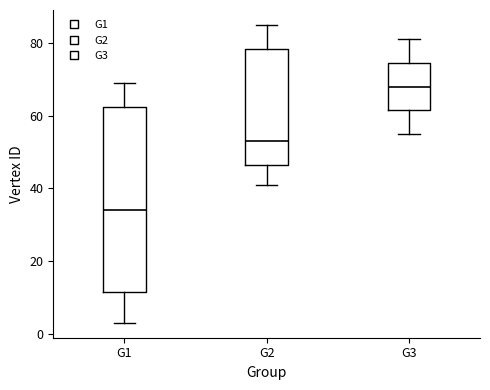

Which box has the highest median line?

G3